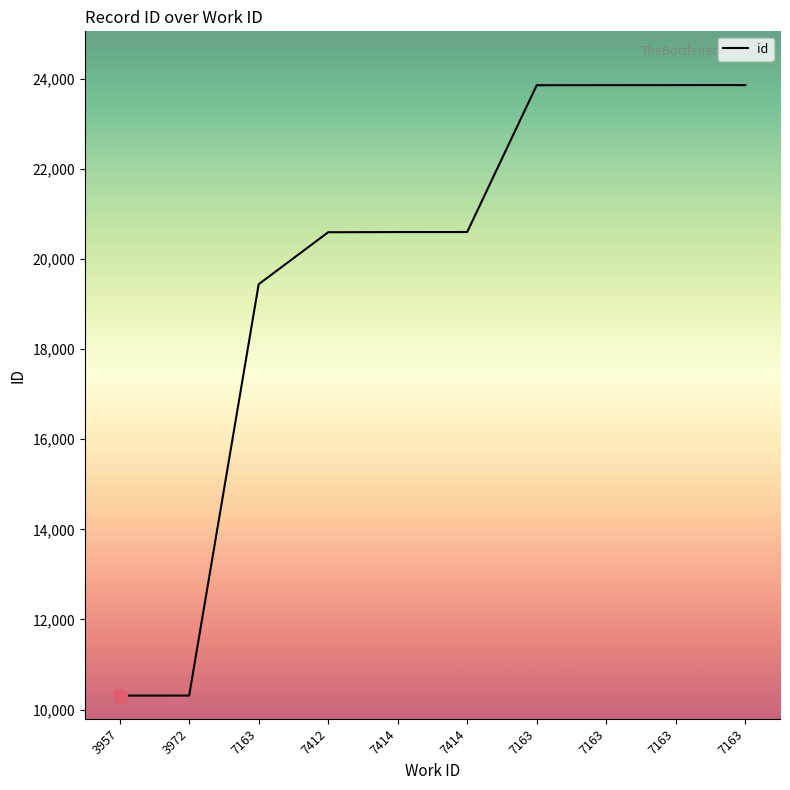

Does the chart display data point markers on the line(s)?

No